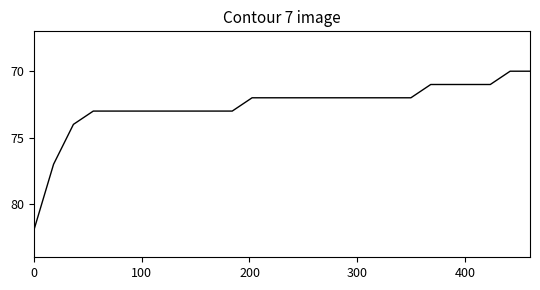

What is the difference between the maximum and minimum values?

12